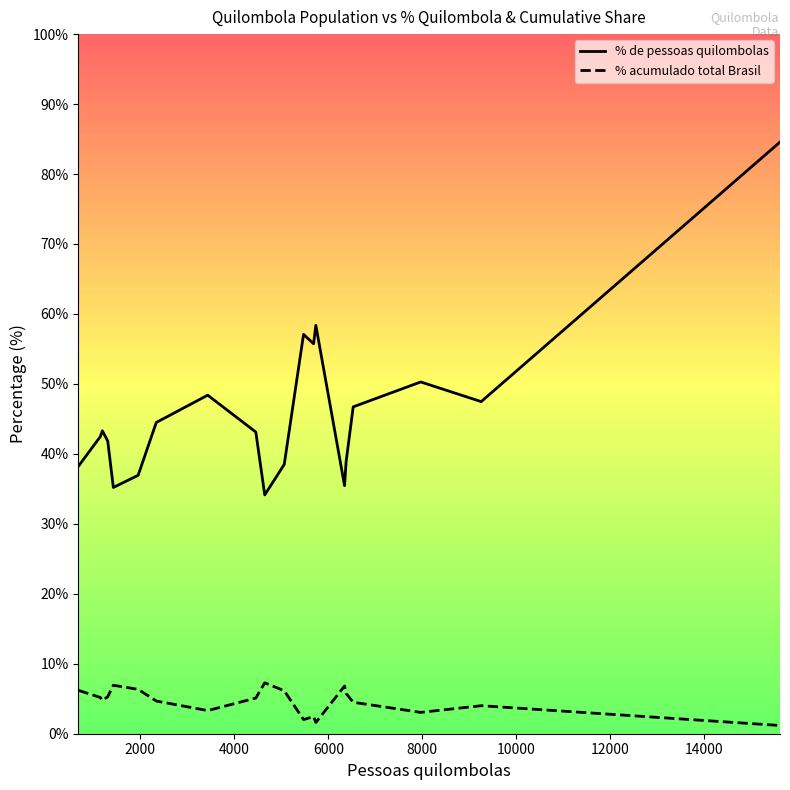

Which series has the largest range (max minus min)?

% de pessoas quilombolas